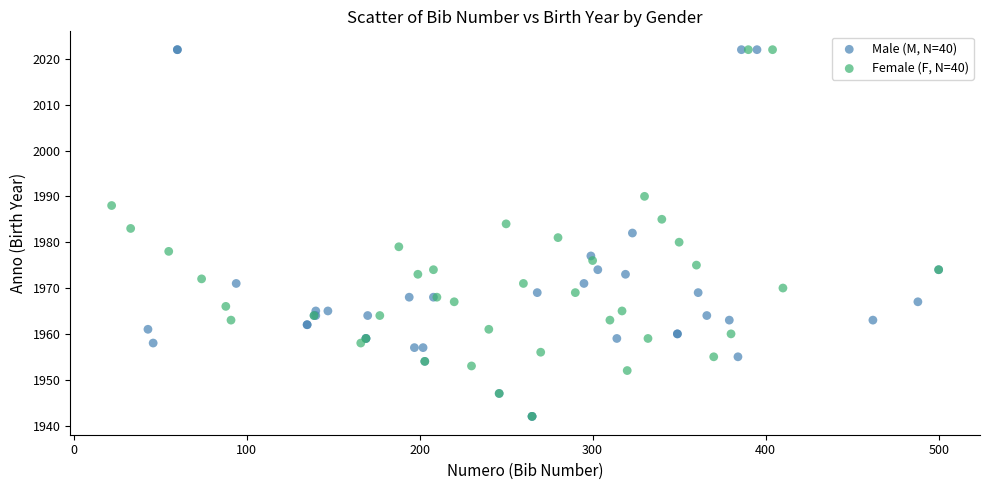

What are all the series names shown in the legend?

Male (M, N=40), Female (F, N=40)